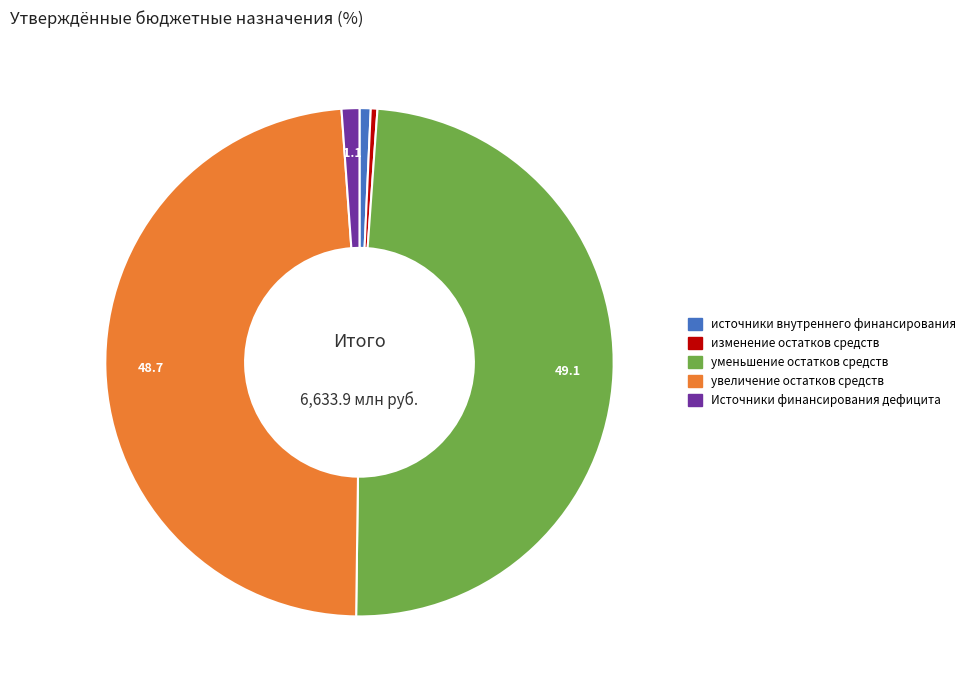

How many segments does this pie chart have?

5